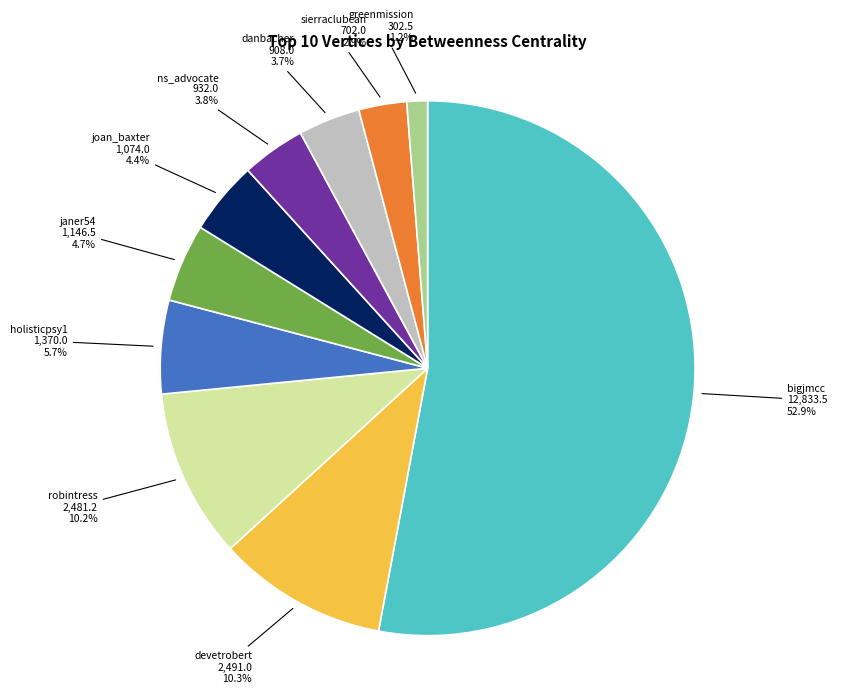

Does any single category account for the majority?

Yes